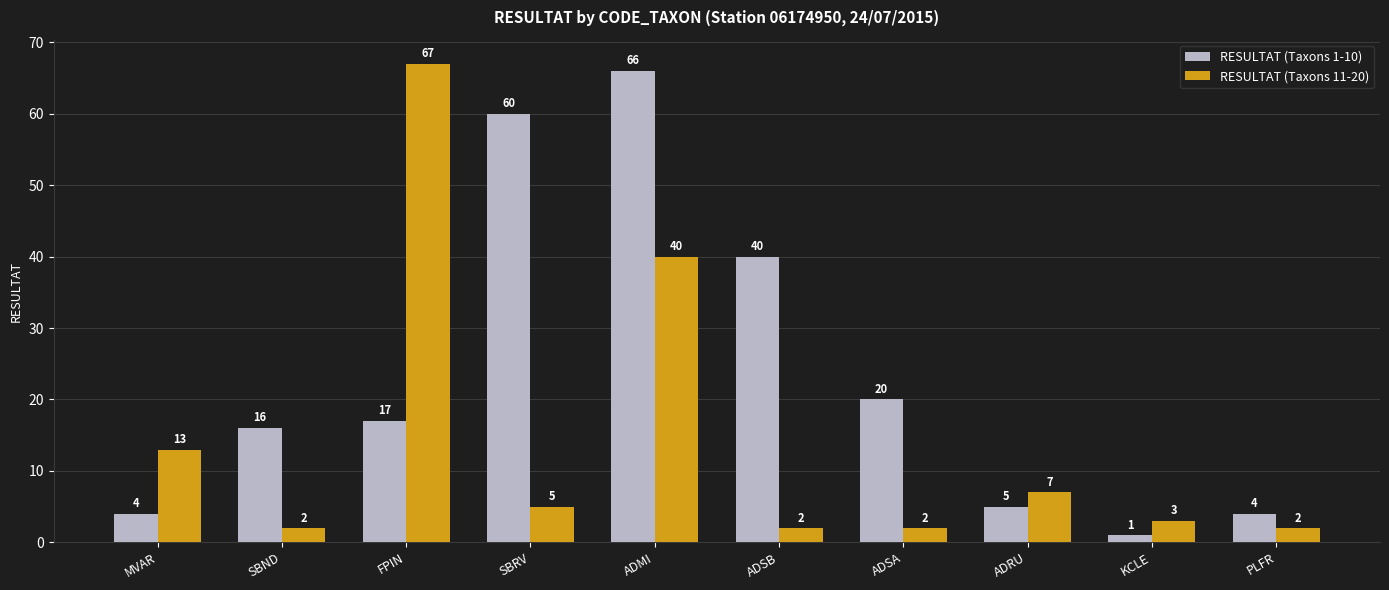

Where is RESULTAT (Taxons 1-10) nearest to the value 33?

ADSB